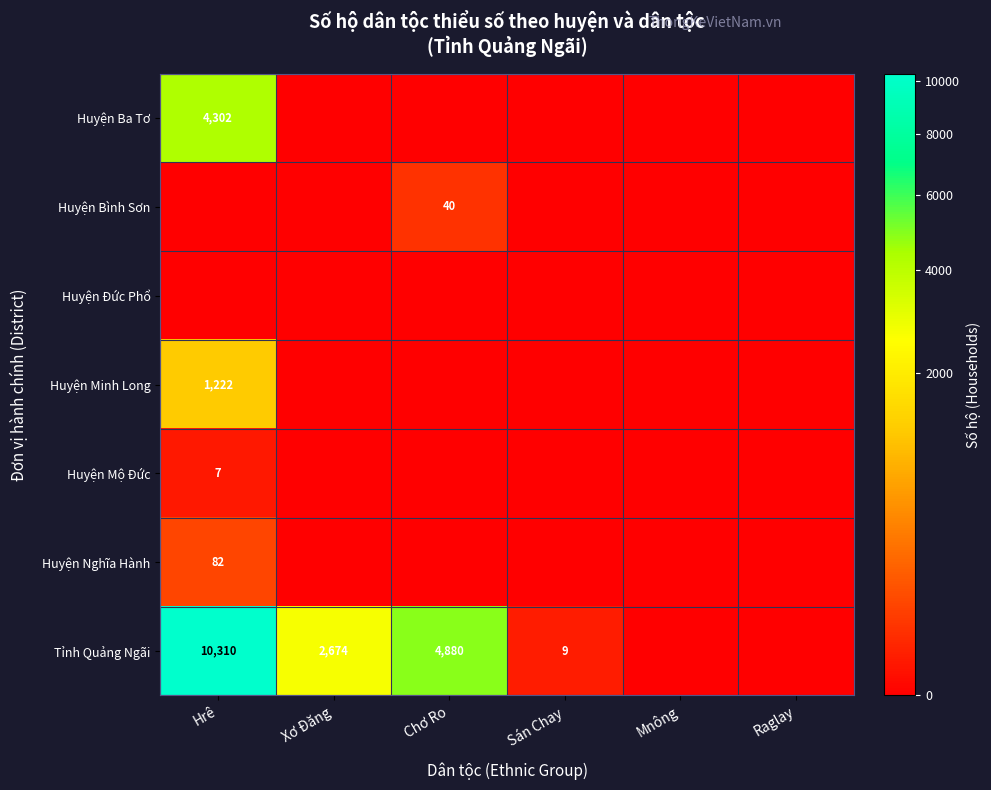

Between Hrê and Sán Chay, which is larger?

Hrê